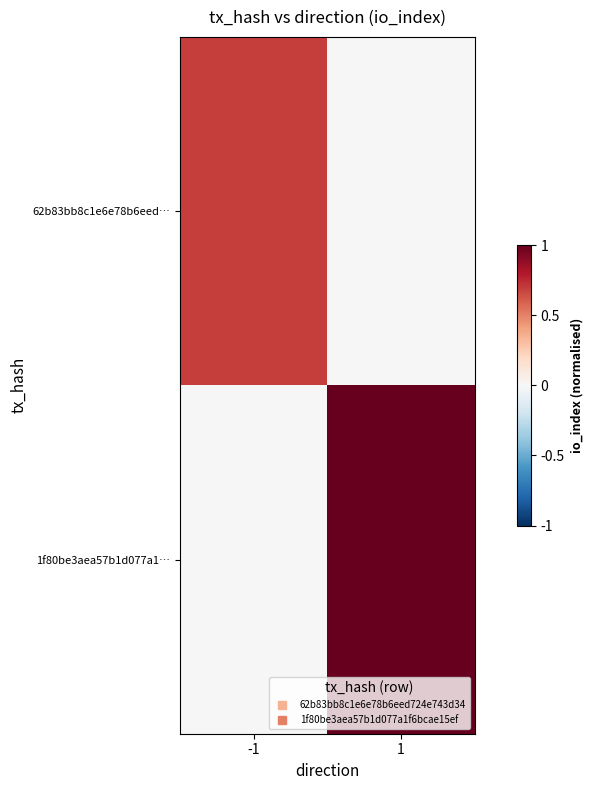

Between 1 and -1, which is larger?

-1